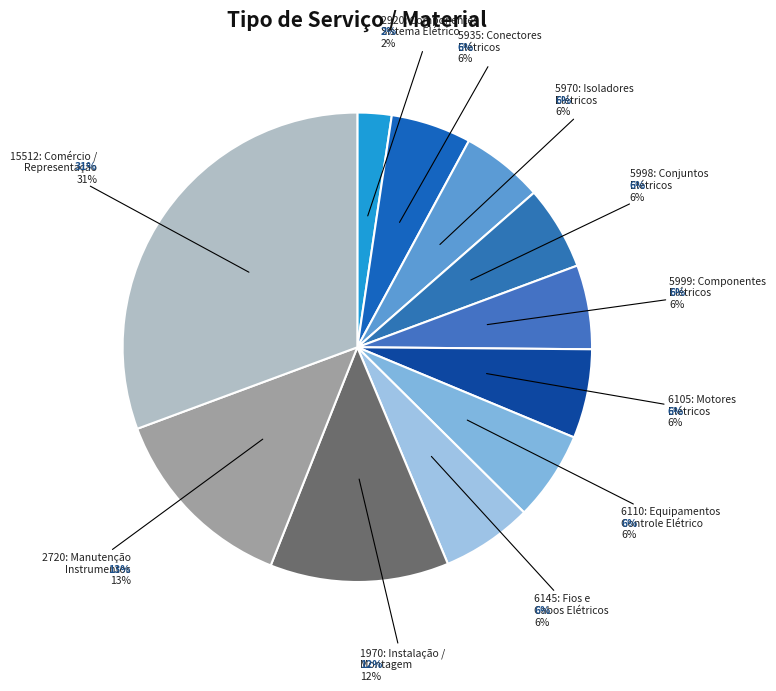

What percentage is the 1970: Instalação / Montagem / Manutenção slice, to the nearest percent?

12%